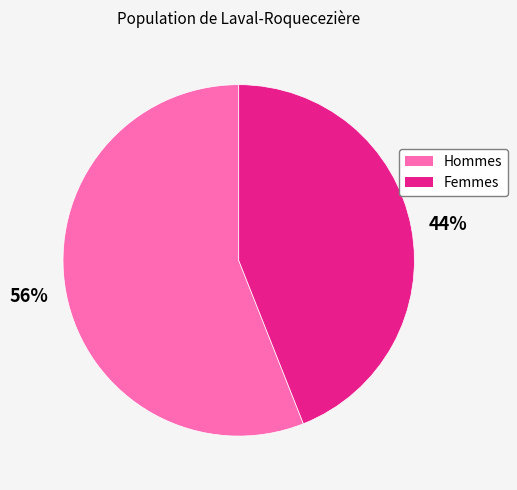

To the nearest percent, what is the difference between the largest and smallest slice percentages?

12%